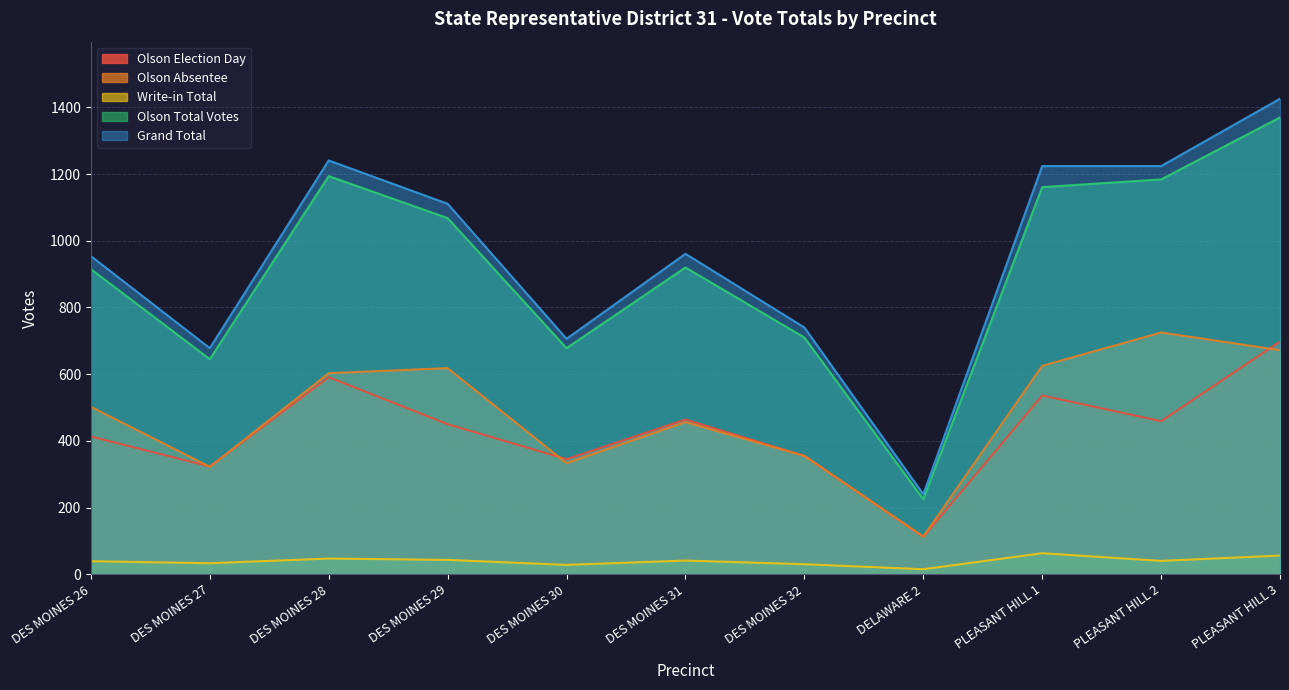

How many lines are shown in the chart?

5